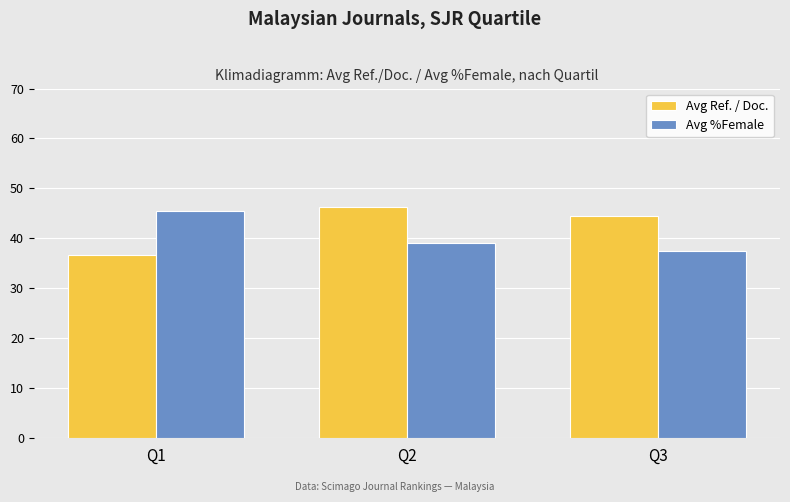

At how many categories does at least one series exceed 39?

3